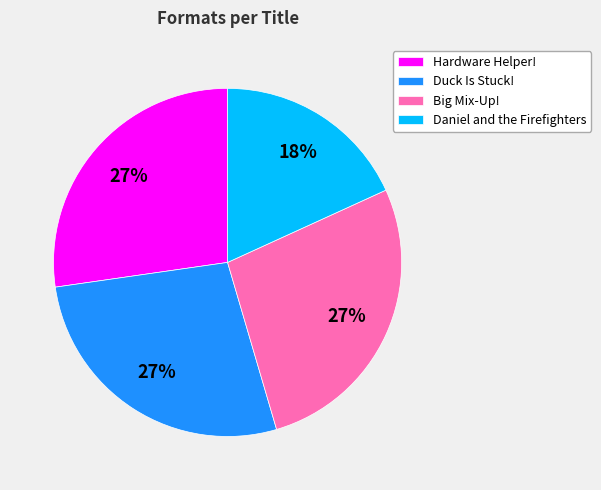

To the nearest percent, what is the difference between the largest and smallest slice percentages?

9%